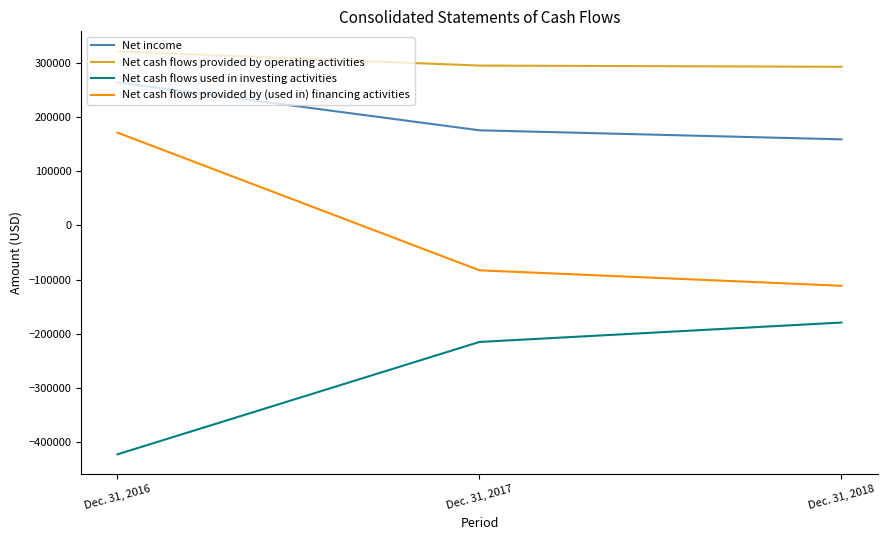

What is the difference between the maximum and second lowest values in the Net income series?

88570